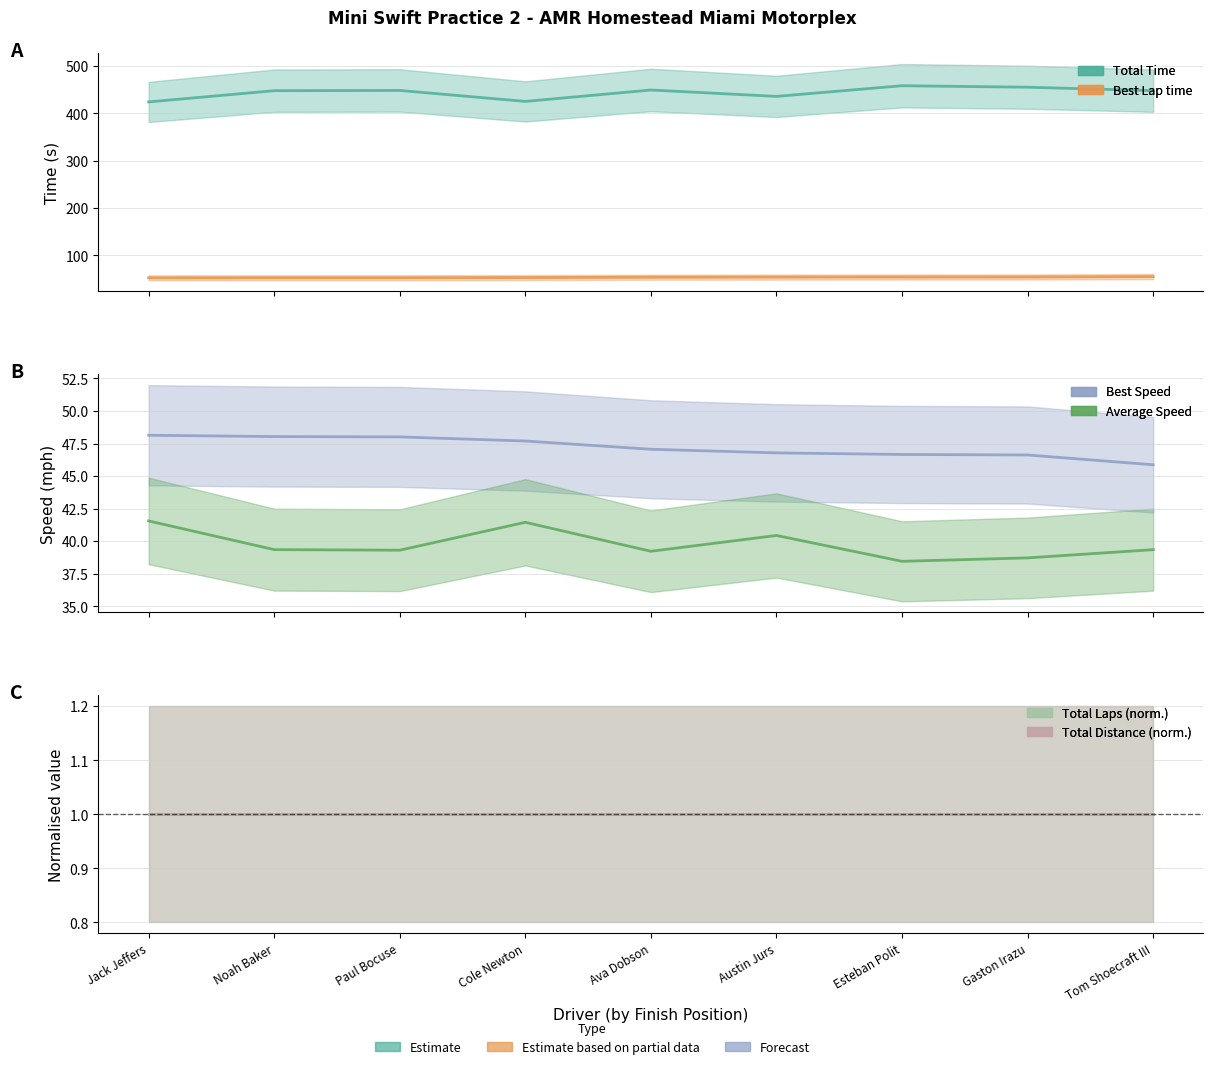

Rank the series at Gaston Irazu from highest to lowest value.

Total Time, Best Lap time, Best Speed, Average Speed